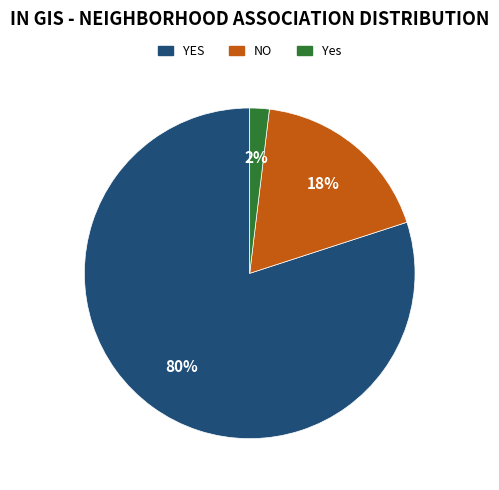

Approximately how many times larger is the value at YES compared to NO?

4.4